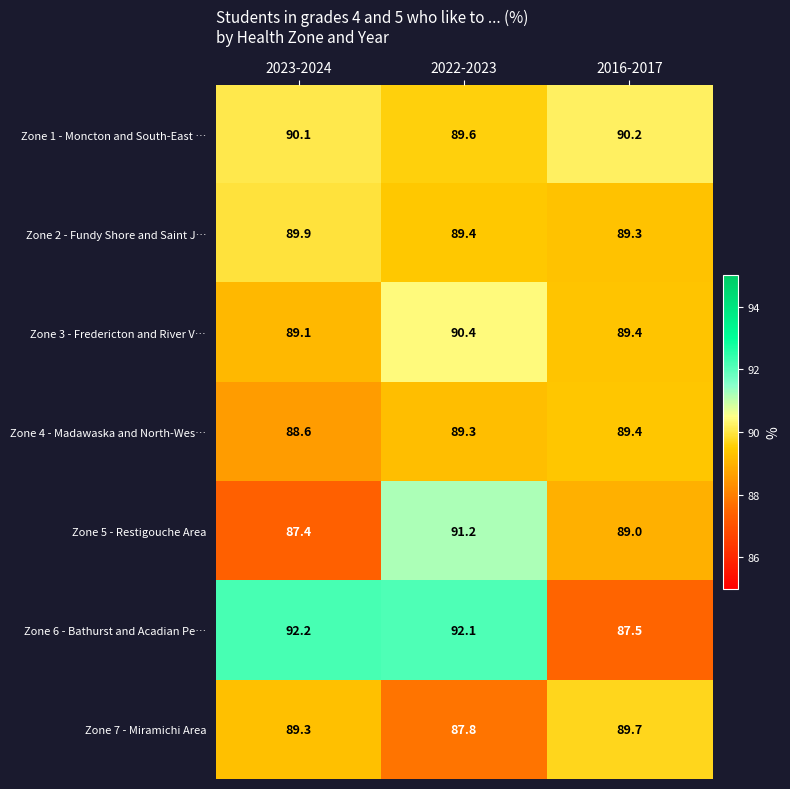

The Zone 2 - Fundy Shore and Saint J… series shows 89.4 at 2022-2023. True or false?

True